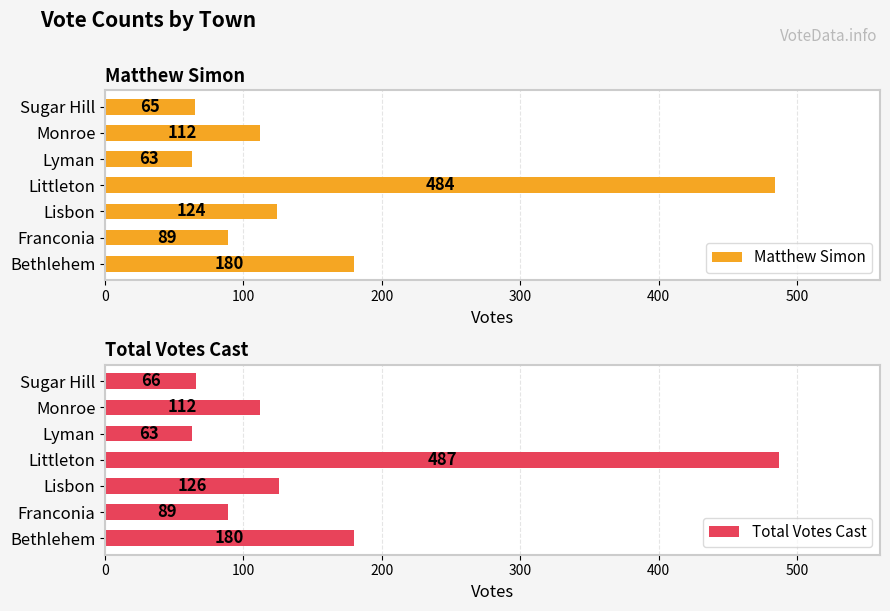

The Matthew Simon series shows 301 at Bethlehem. True or false?

False